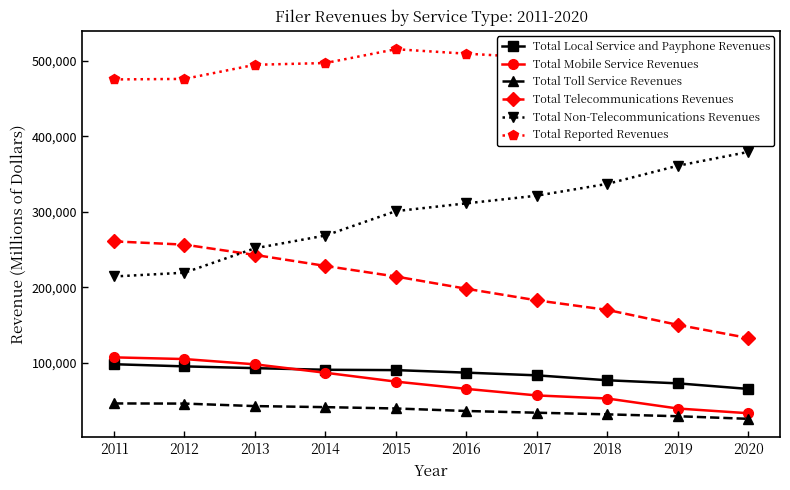

True or false: Total Telecommunications Revenues has a value of 214477 at 2015.

True